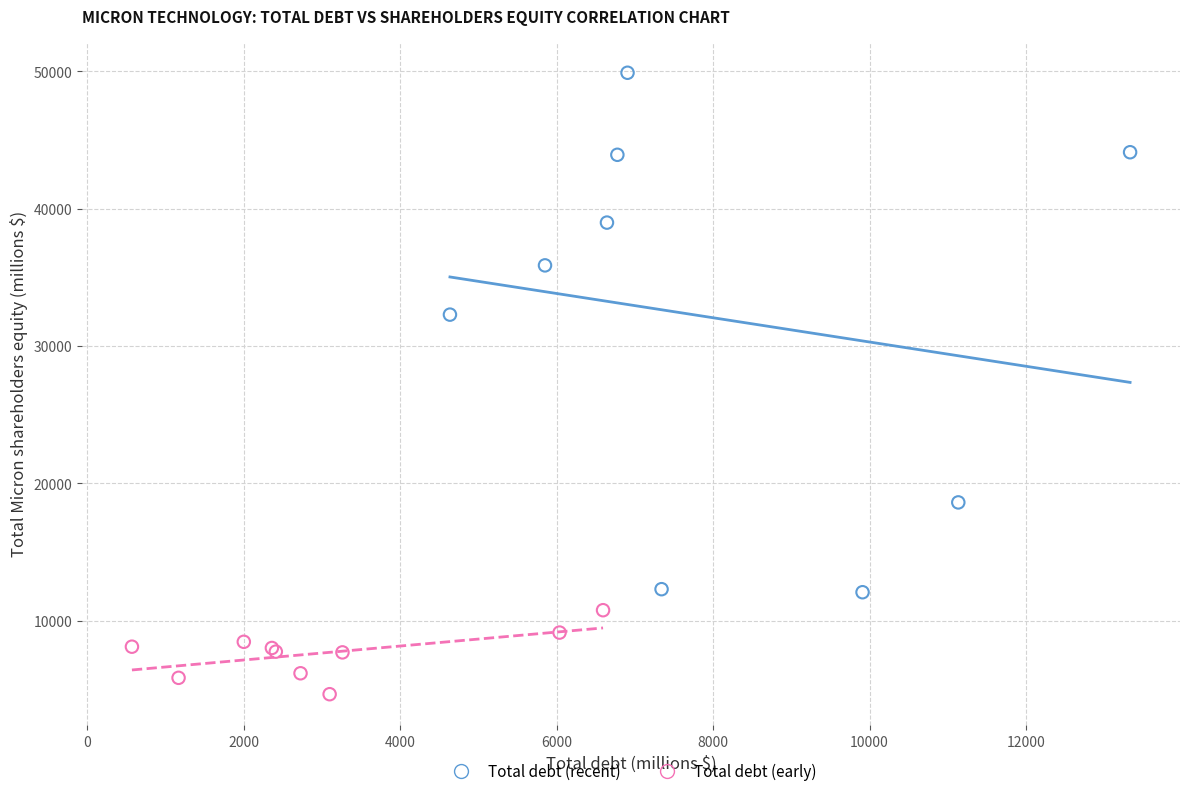

Which series has the widest spread of Y values?

Total debt (recent)